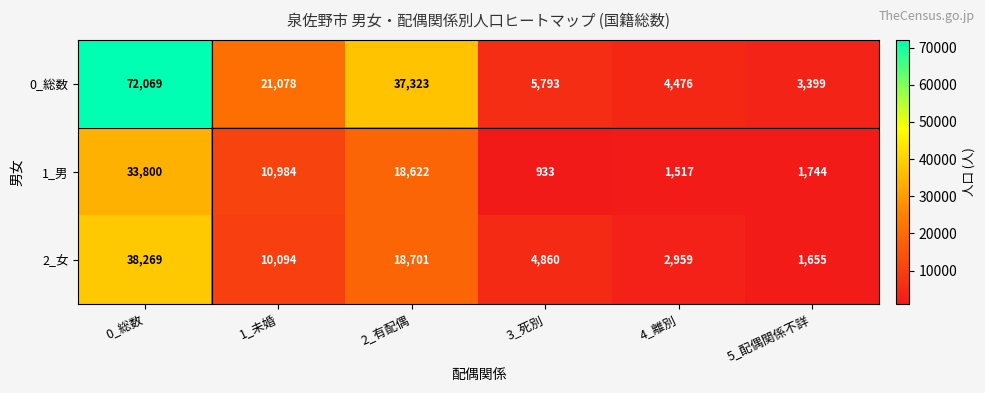

What is the average value of the 0_総数 series?

24023